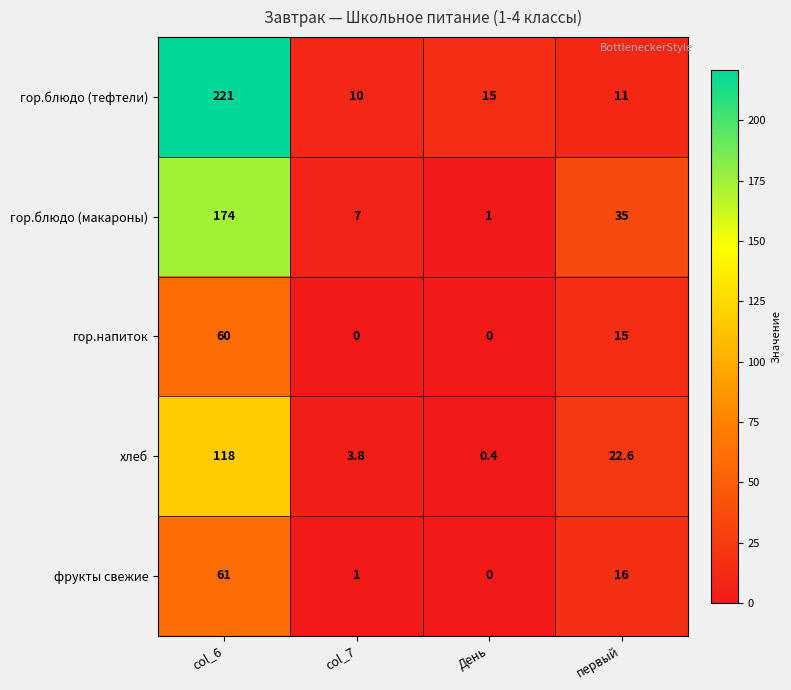

At which category is the sum across all series the highest?

col_6